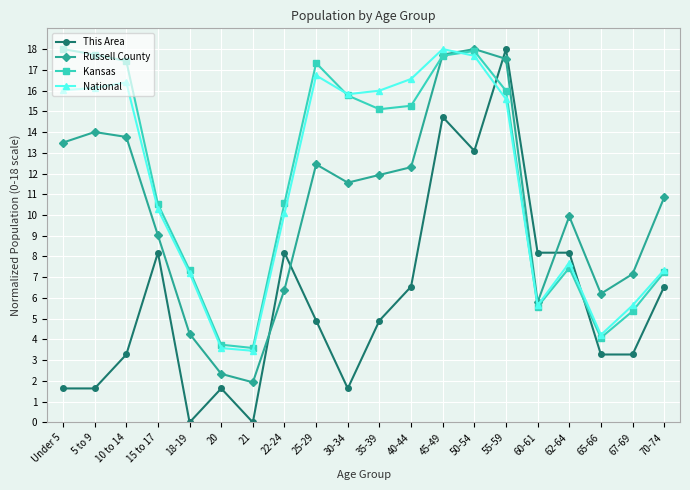

Rank the series at 35-39 from lowest to highest value.

This Area, Russell County, Kansas, National